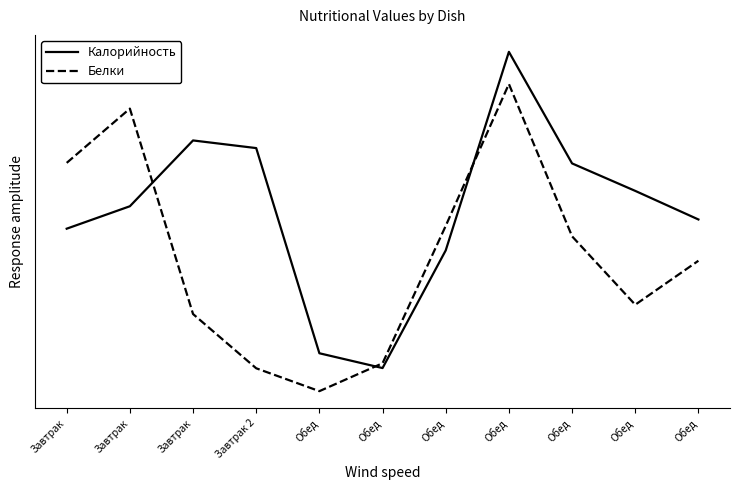

Rank the series at Обед from lowest to highest value.

Белки, Калорийность